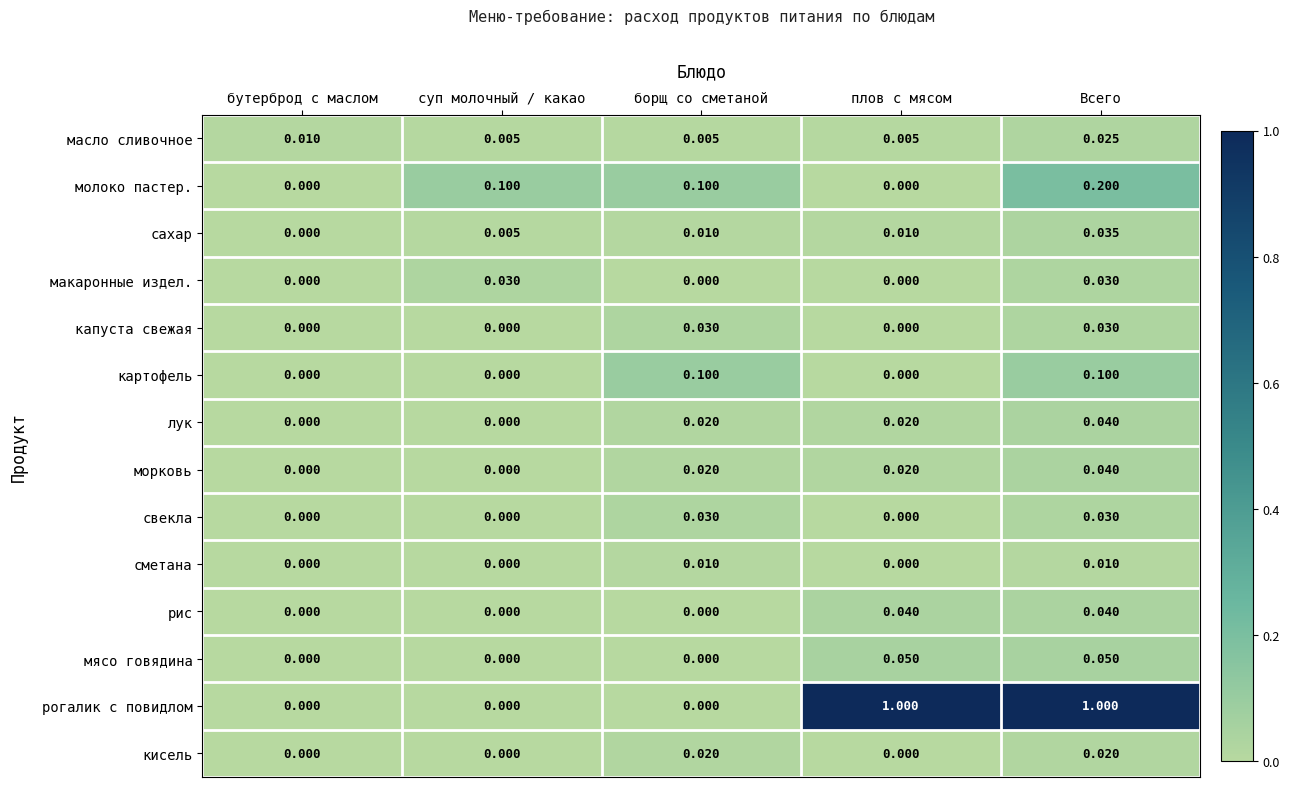

At which category is the sum across all series the highest?

Всего